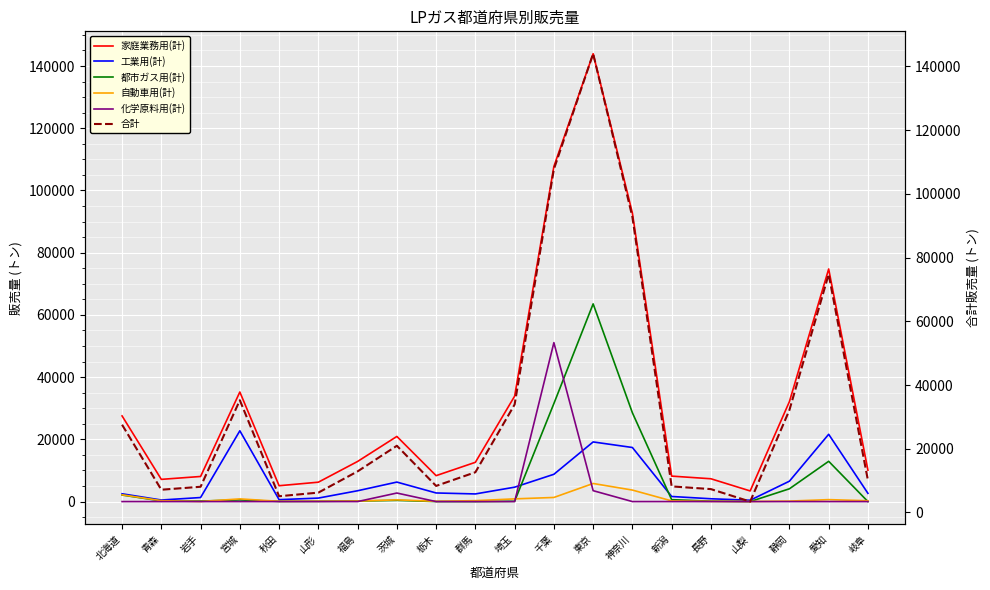

Between 福島 and 栃木, which is larger?

福島